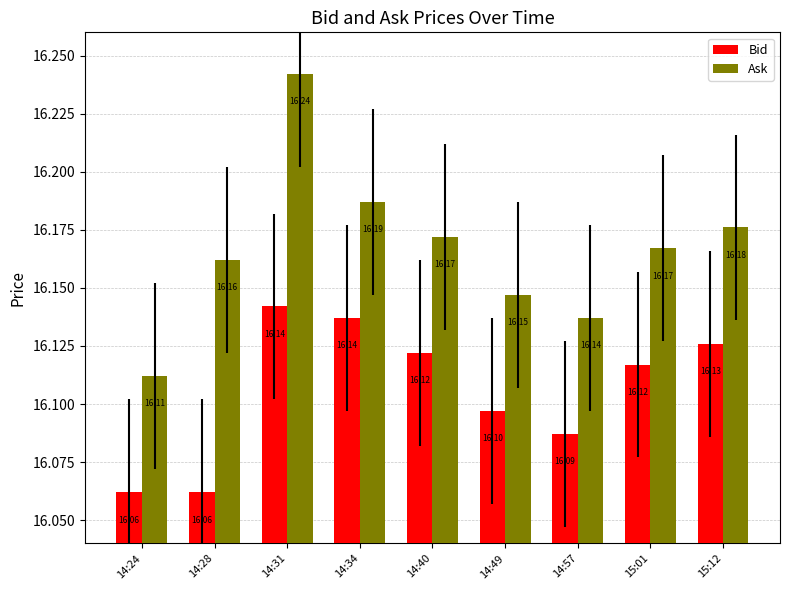

What is the sum of the Ask values at 14:49 and 14:24?

32.3